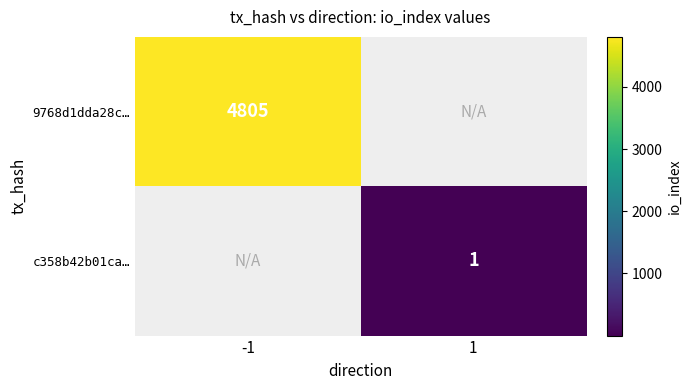

How many distinct data groups are displayed?

2